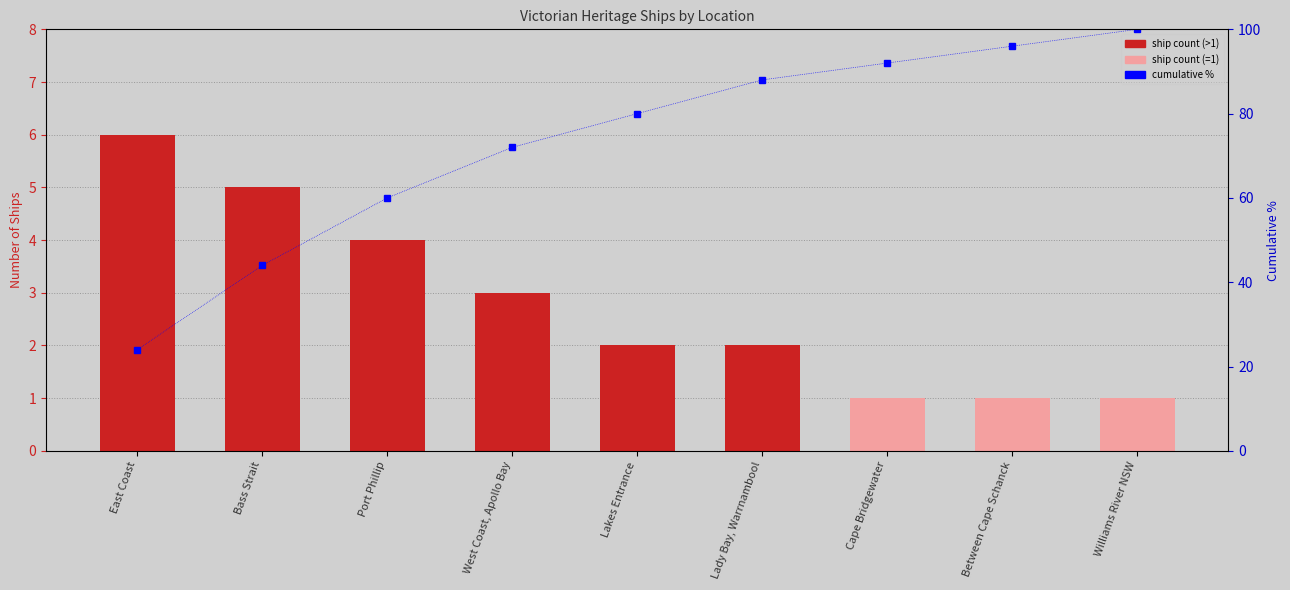

How many data points in Ship Count are above 2?

4